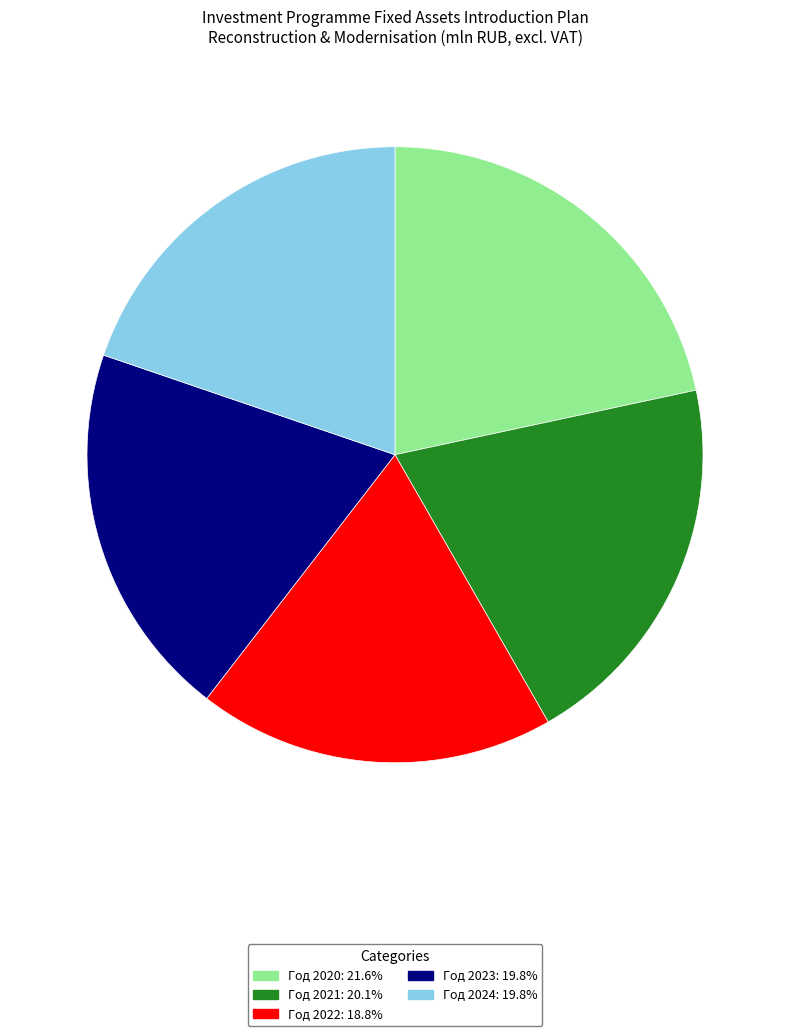

Is there any slice that represents more than half of the pie?

No